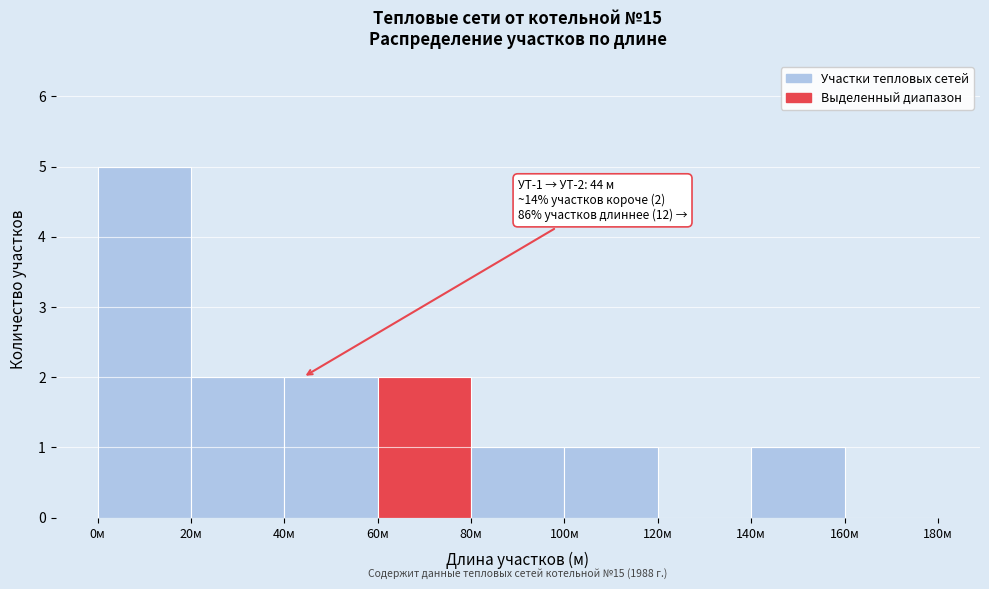

Over which range of the x-axis is the bar tallest?

0 to 20